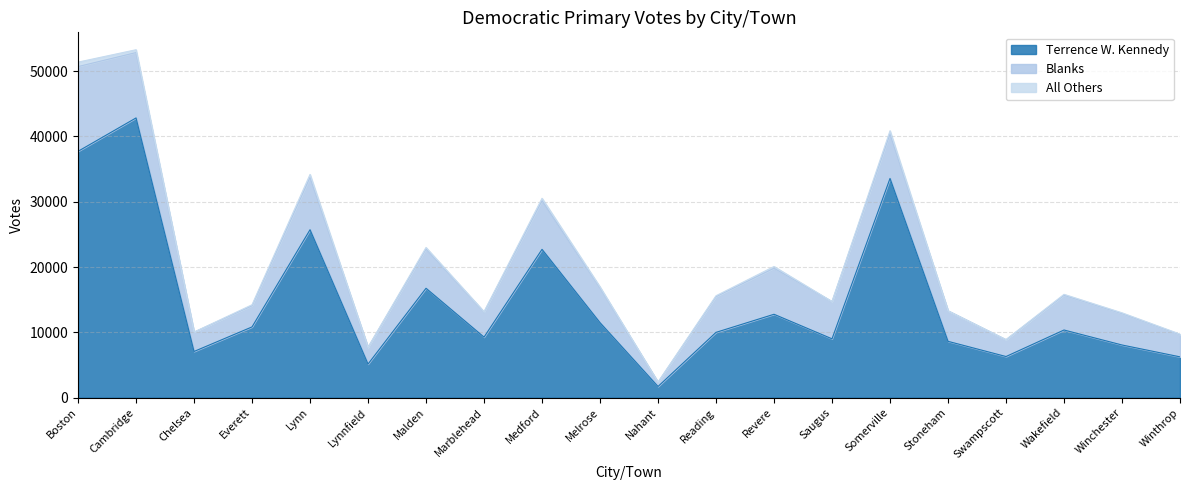

What position from the left is Revere?

13